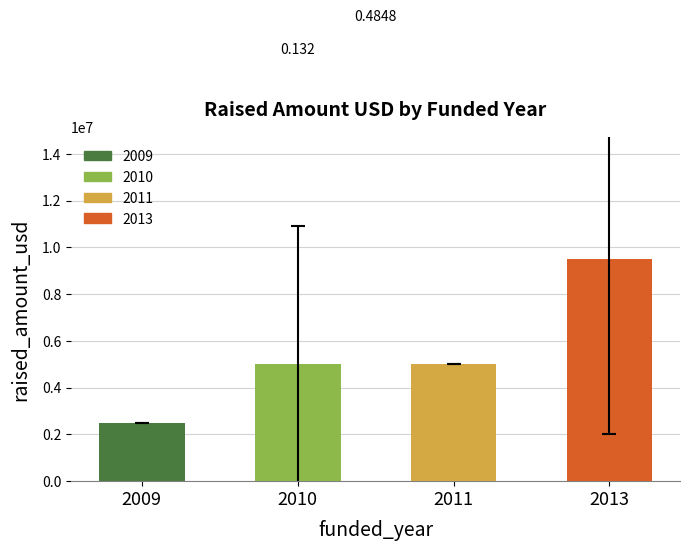

The value at 2013 is 2953154. True or false?

False